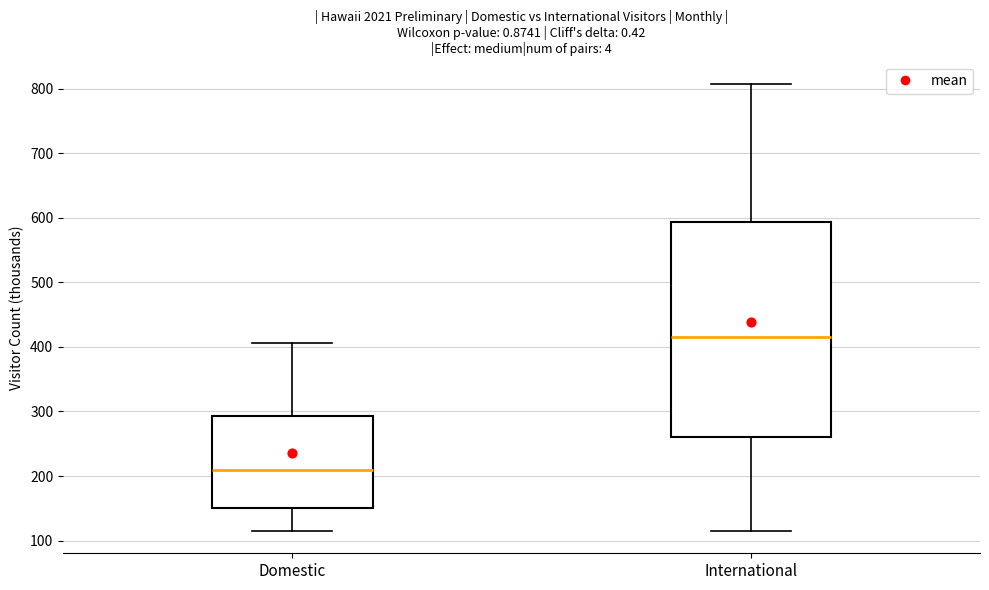

Reading left to right, read every box against the y-axis: the position of its median line, the range the box covers, and the ends of its whiskers. The values are not printed on the chart, so give them approximately, as read against the axis.

Domestic: median 210, box 150 to 290, whiskers 110 to 410
International: median 420, box 260 to 590, whiskers 120 to 810